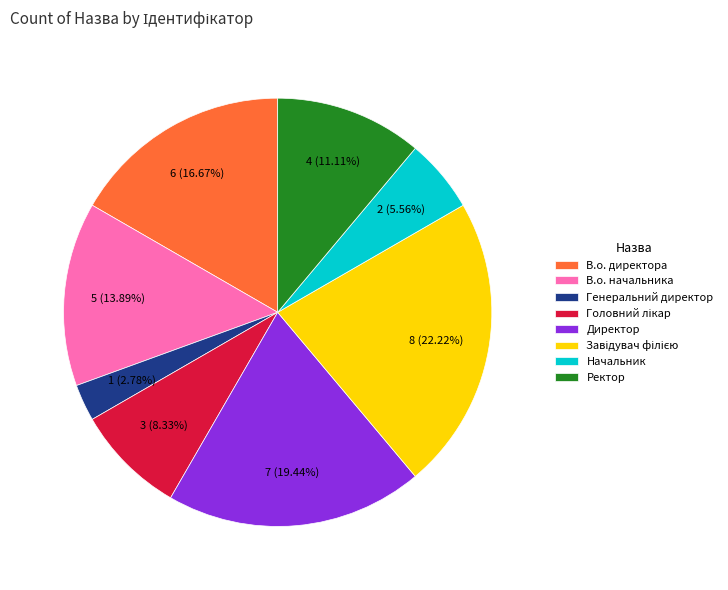

To the nearest percent, what percentage of the pie is Директор?

19%